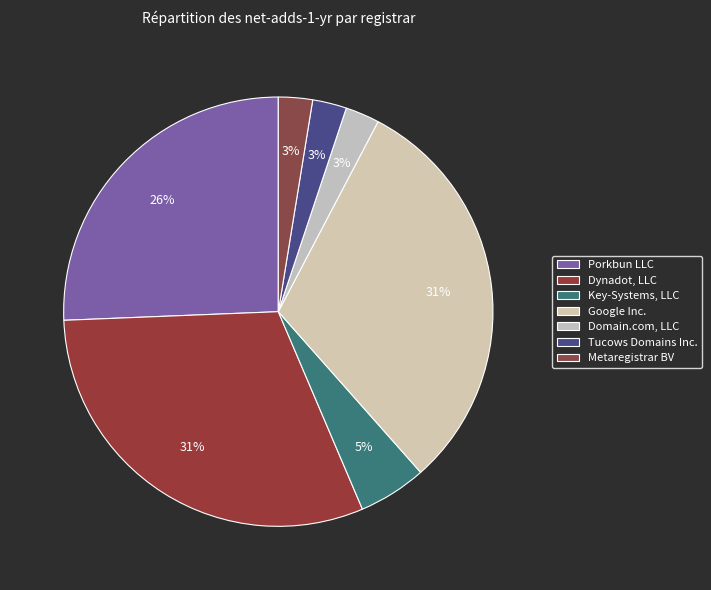

True or false: Dynadot, LLC accounts for 31% of the total.

True